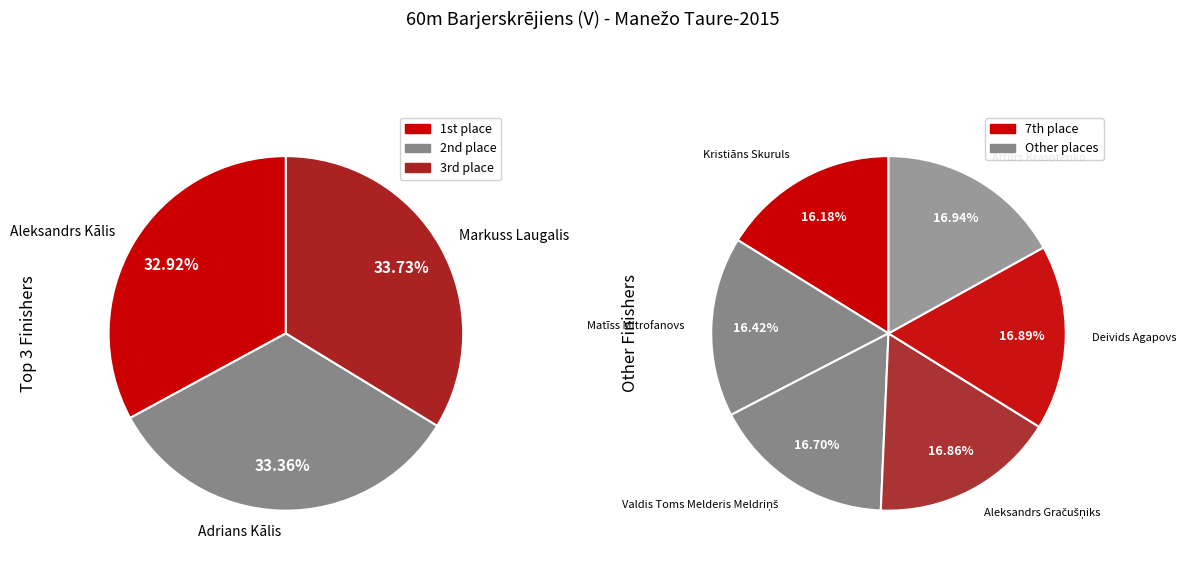

Combined, do Aleksandrs Kālis and Valdis Toms Melderis Meldriņš account for over 50%?

No